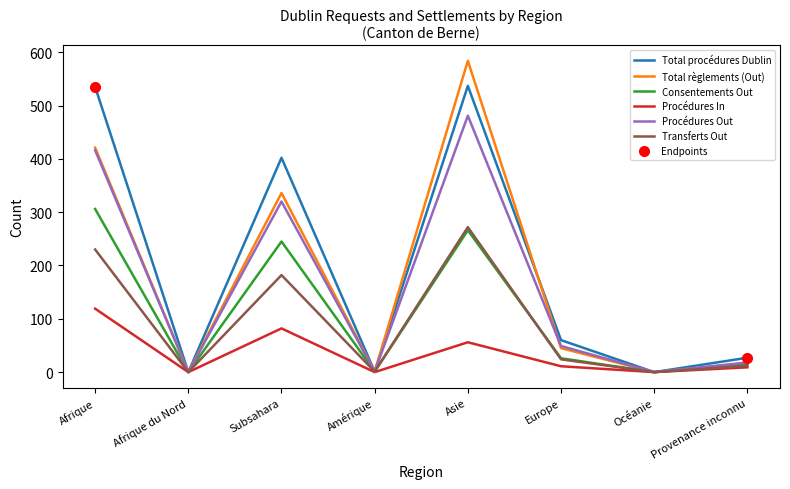

What are all the series names shown in the legend?

Total procédures Dublin, Total règlements (Out), Consentements Out, Procédures In, Procédures Out, Transferts Out